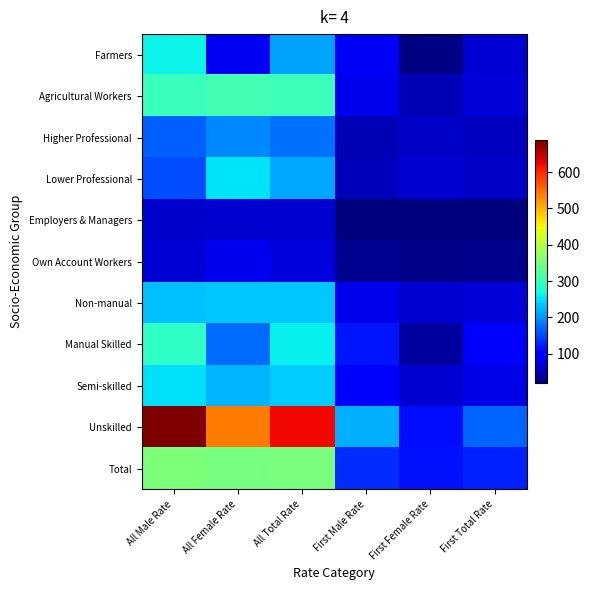

At how many categories does at least one series exceed 280?

3